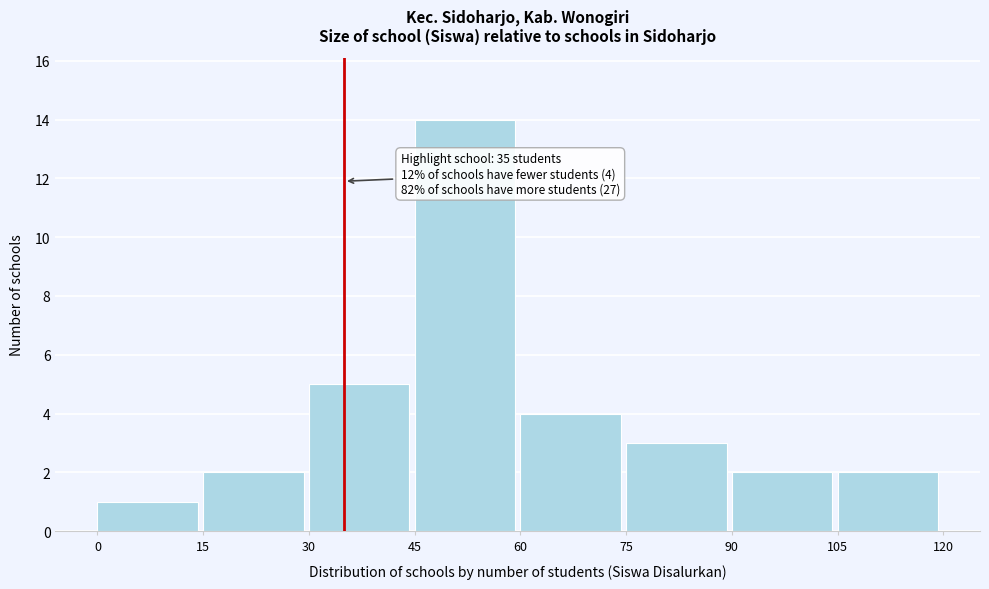

Which range on the x-axis has the tallest bar?

45 to 60